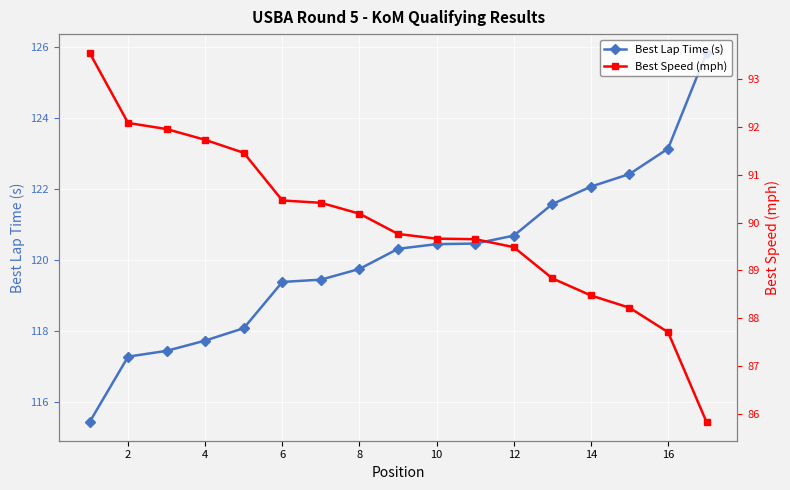

True or false: Best Speed (mph) and Best Lap Time (s) cross at least once.

False